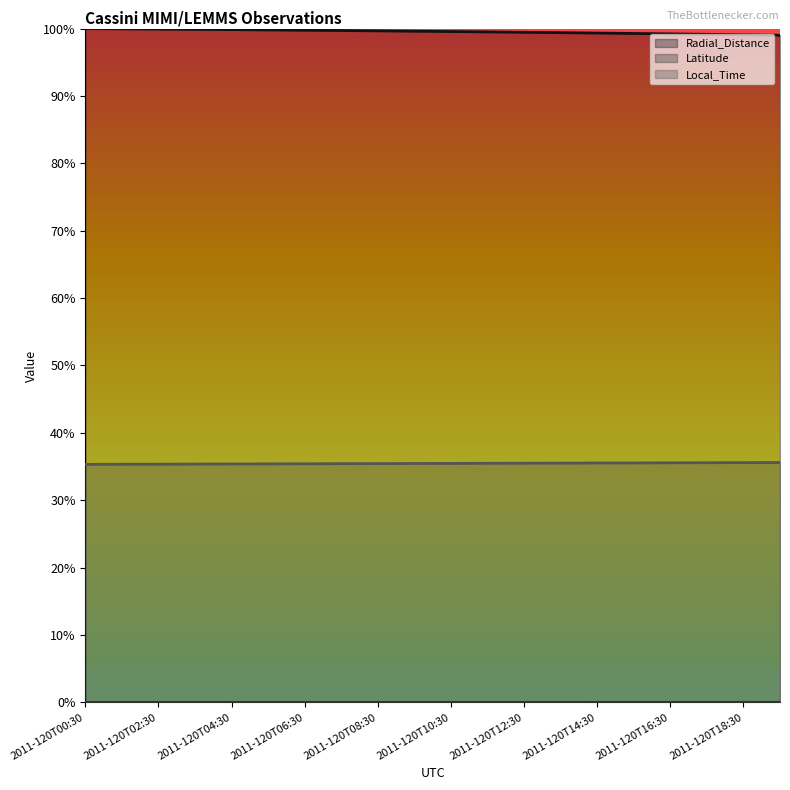

What is the difference between the highest and lowest values at 2011-120T17:30?

99.1